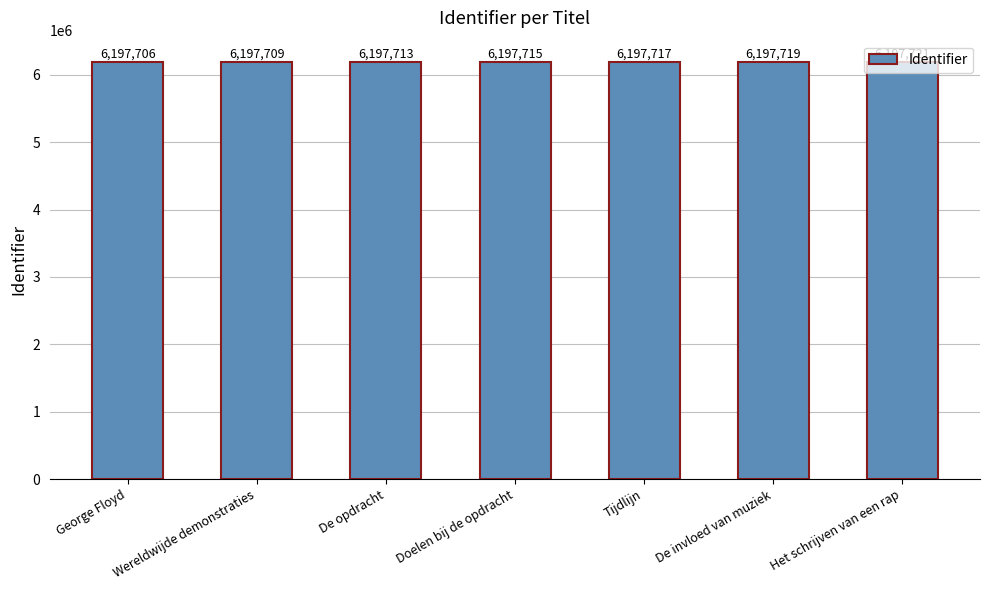

Where is the data nearest to the value 6197713?

De opdracht